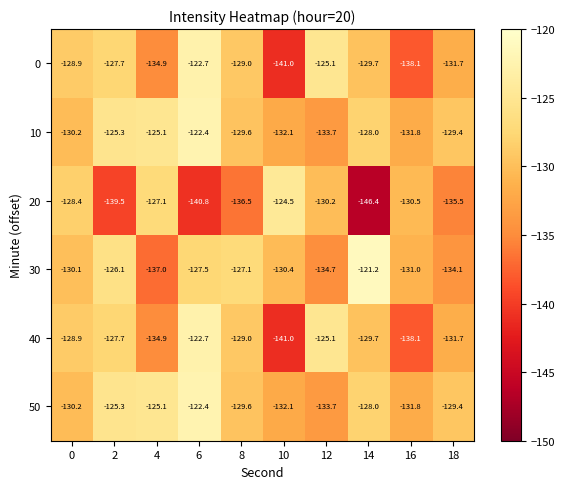

Which series has the largest range (max minus min)?

20